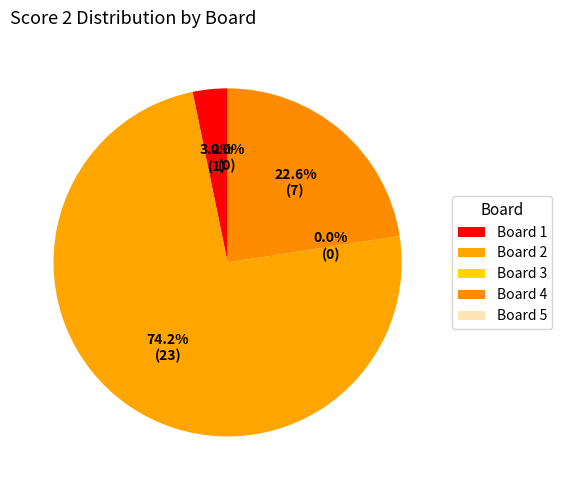

True or false: 5 accounts for 1% of the total.

False